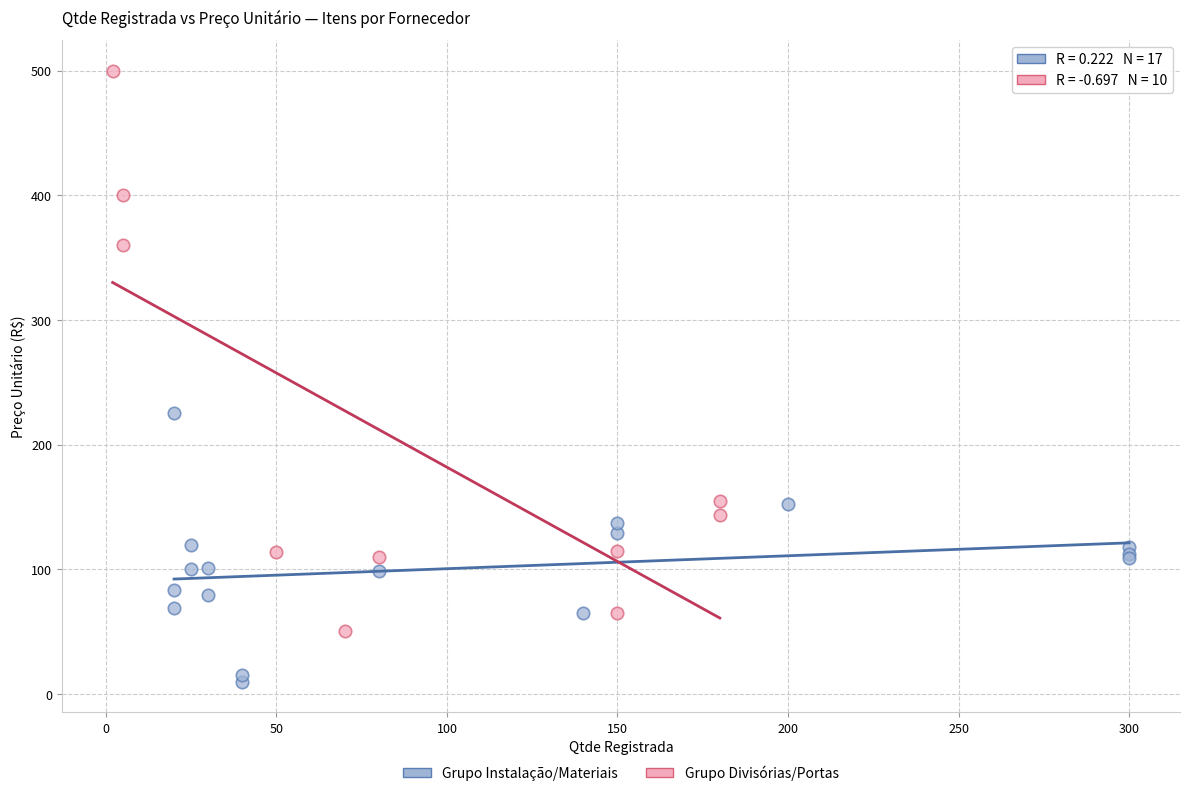

Which series contains the lowest Y value?

Grupo Instalação/Materiais